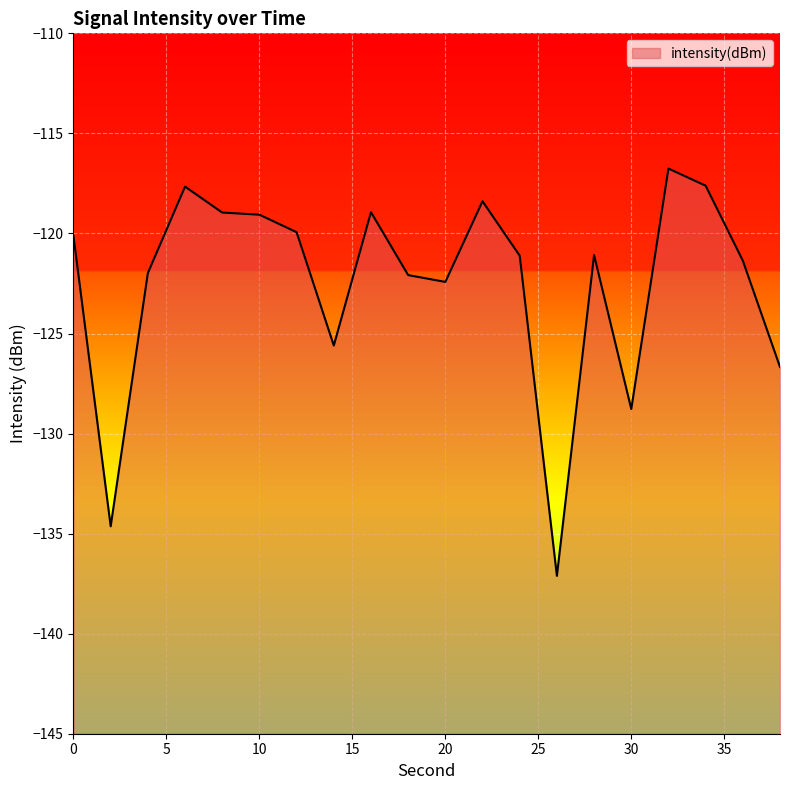

Rank the categories by value from lowest to highest.

26, 2, 30, 38, 14, 20, 18, 4, 36, 24, 28, 0, 12, 10, 8, 16, 22, 6, 34, 32